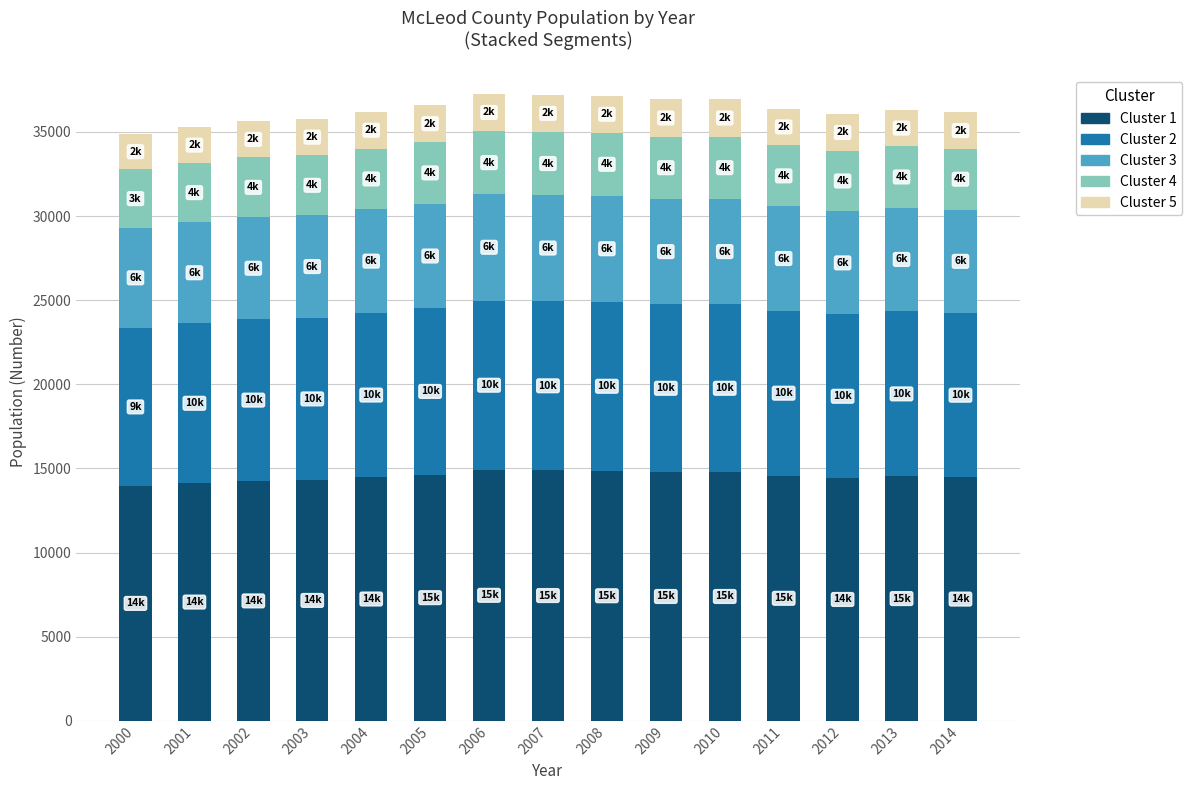

How many categories are shown in the chart?

15